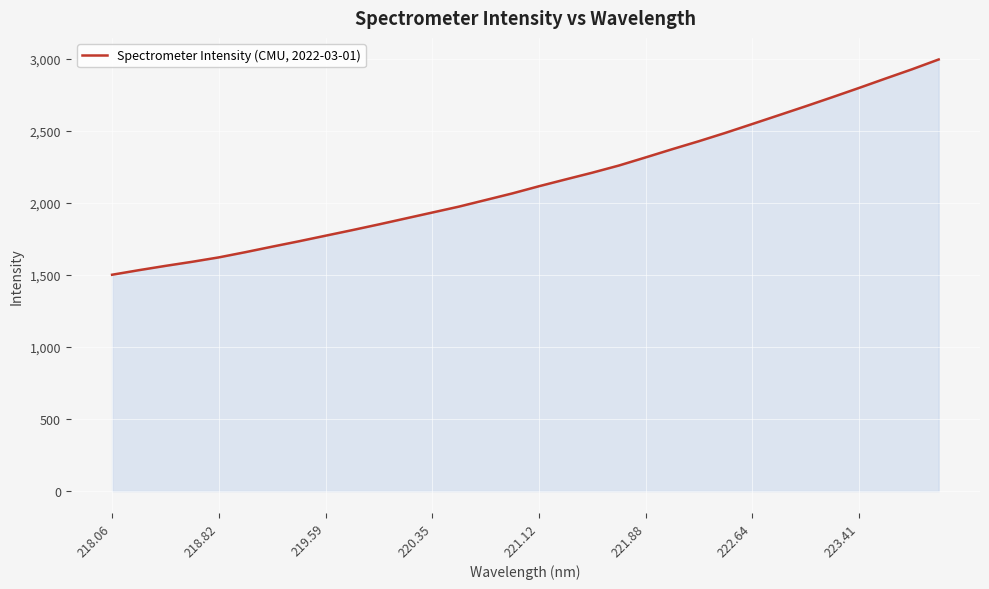

How many lines are shown in the chart?

1